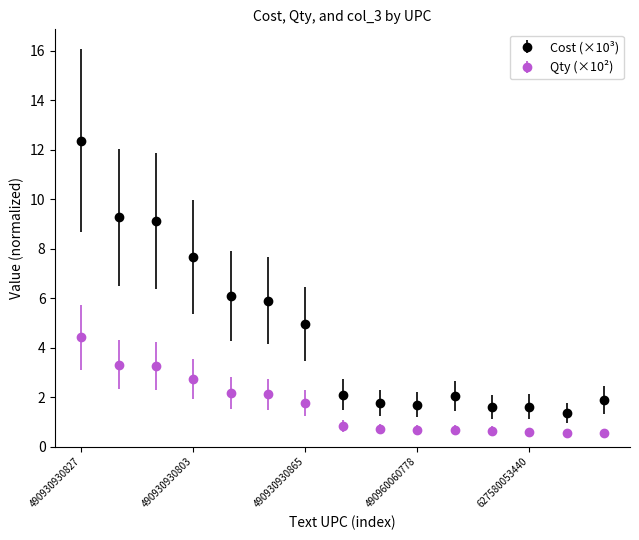

Rank the series by their average value, from lowest to highest.

Qty (×10²), Cost (×10³)